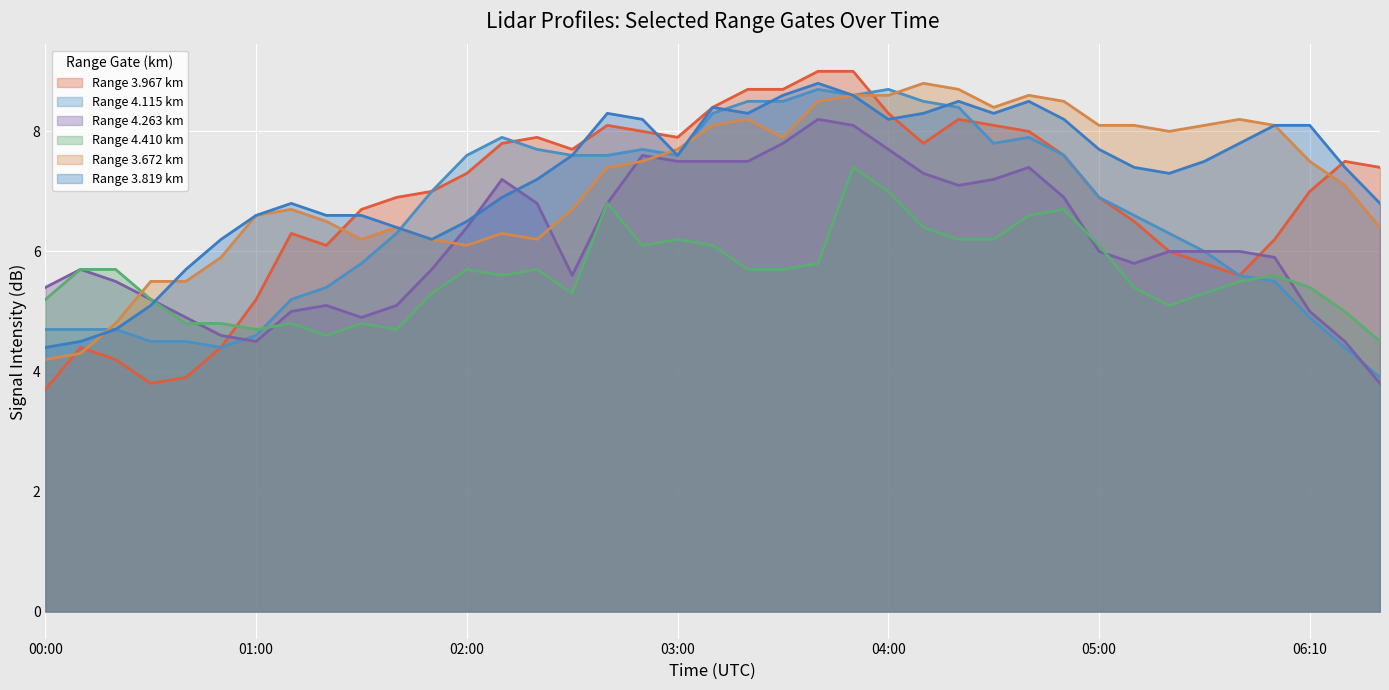

What is the highest value of the 4.410 series?

7.4